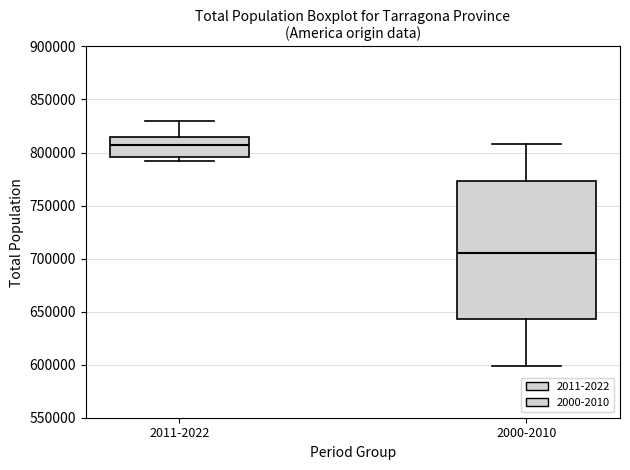

Which box is the tallest, from its lower edge to its upper edge?

2000-2010